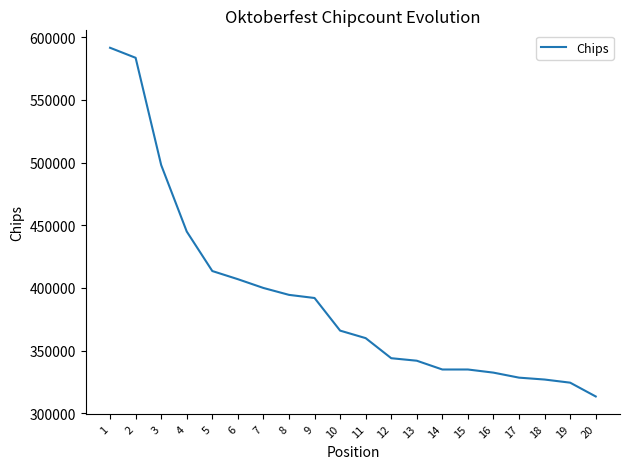

Which has a higher value, 6 or 12?

6